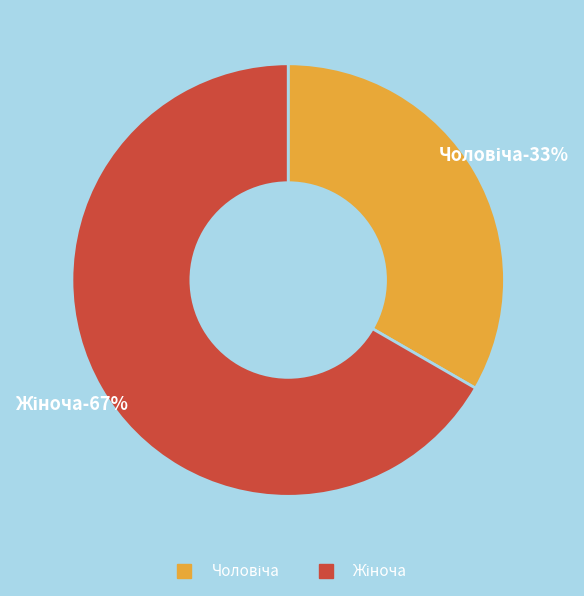

Count the number of slices in the pie.

2